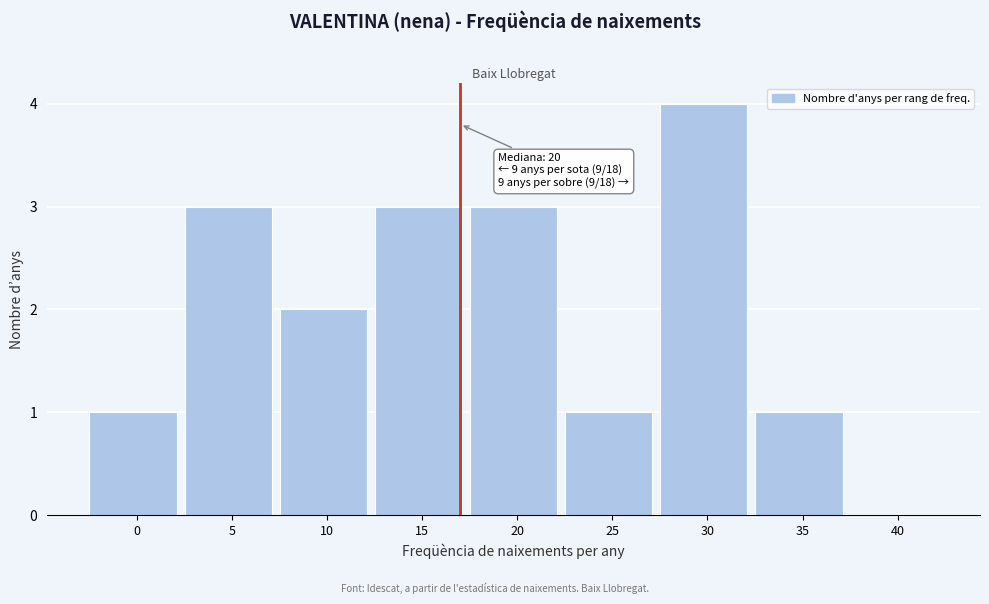

What is the change in value from 5 to 30?

+1